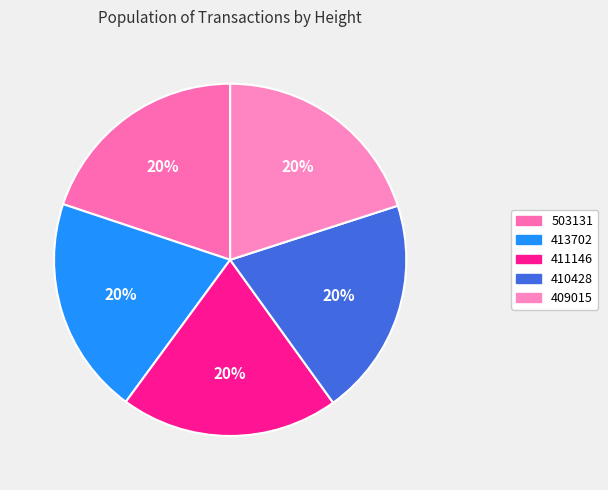

How many segments does this pie chart have?

5